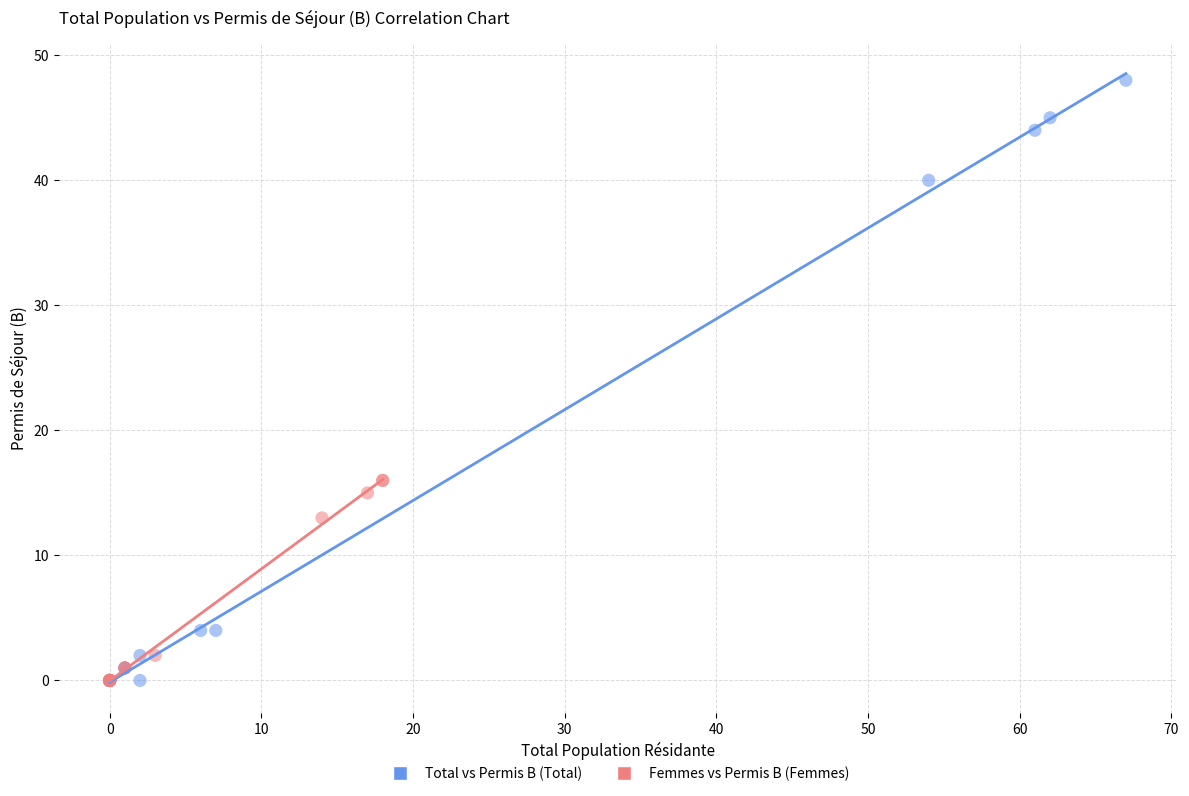

Which series reaches the maximum Y coordinate?

Total vs Permis B (Total)